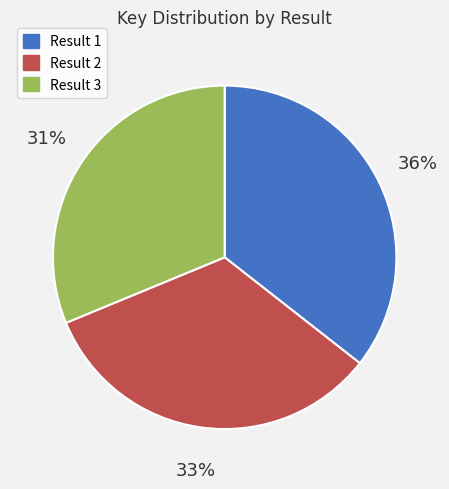

How many slices are in this pie chart?

3